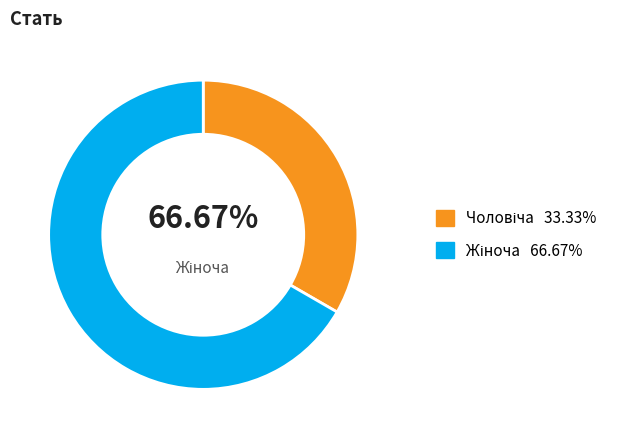

True or false: Жіноча accounts for 67% of the total.

True